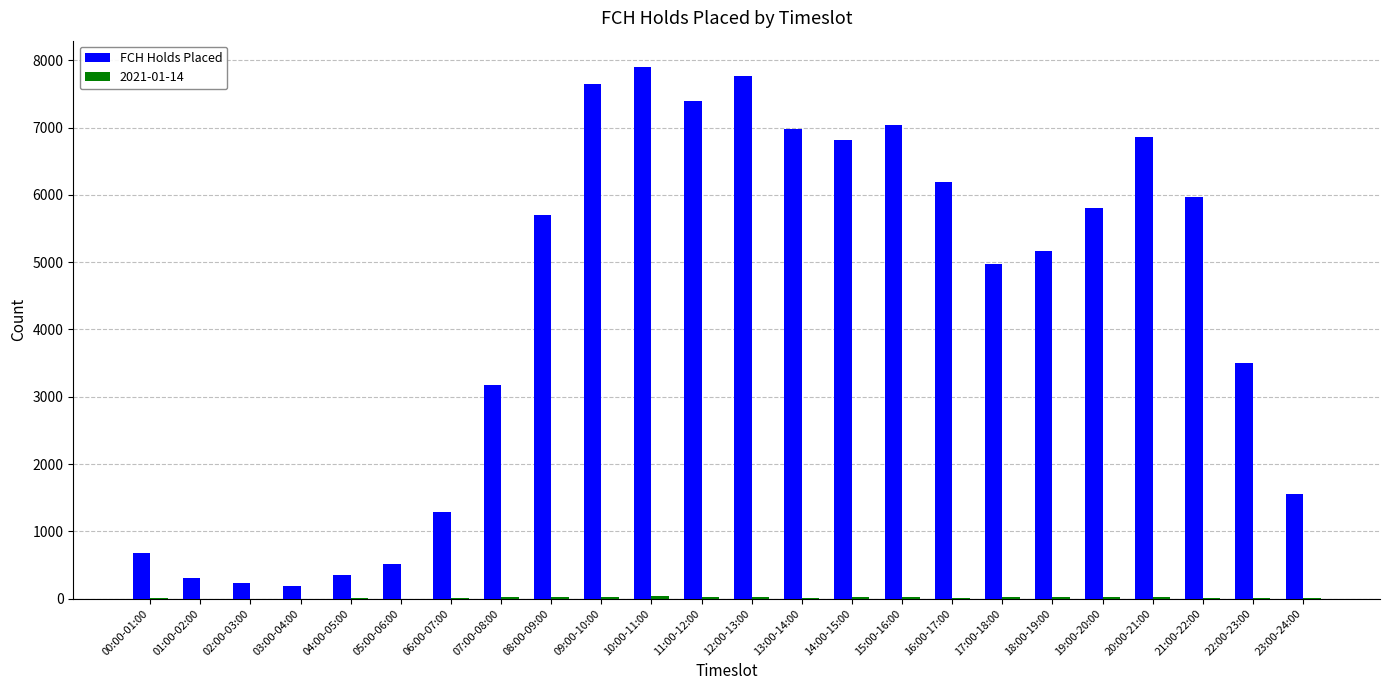

What is the greatest value displayed?

7897